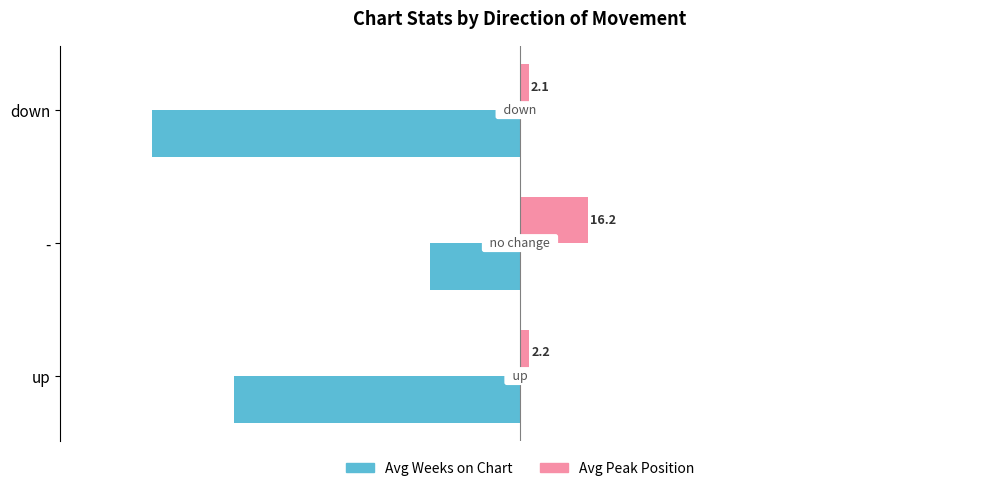

What is the maximum value for Avg Weeks on Chart?

-21.4